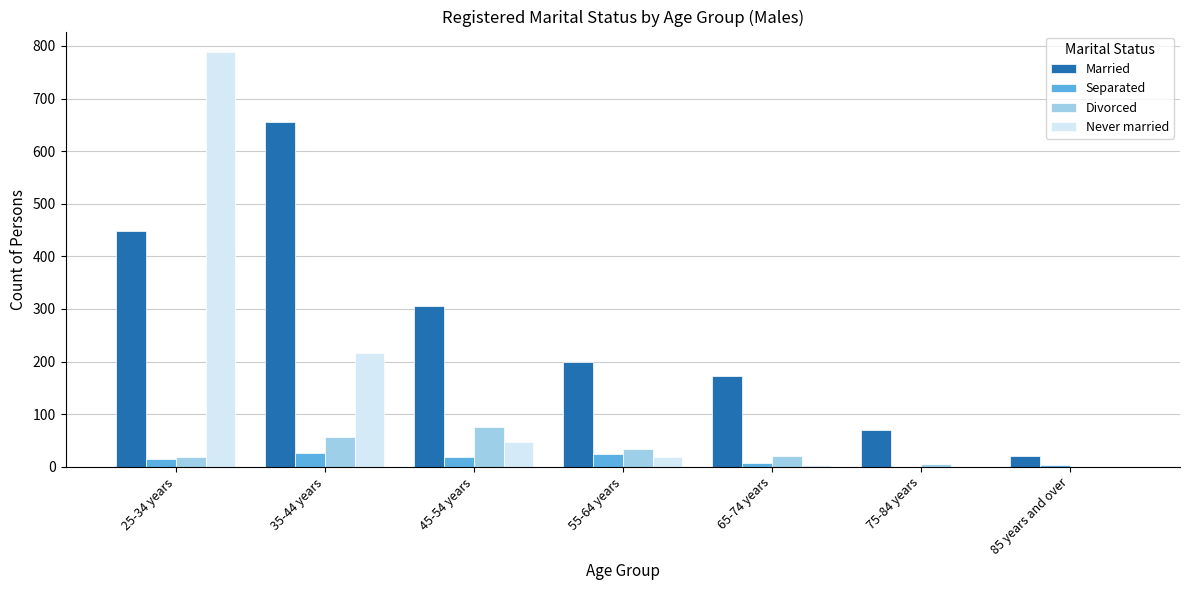

What is the highest value of the Married series?

655